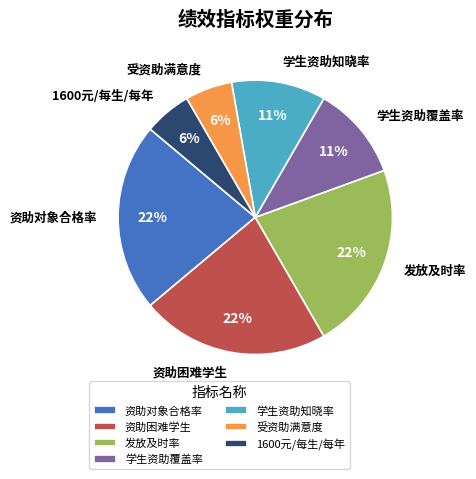

How many slices are in this pie chart?

7